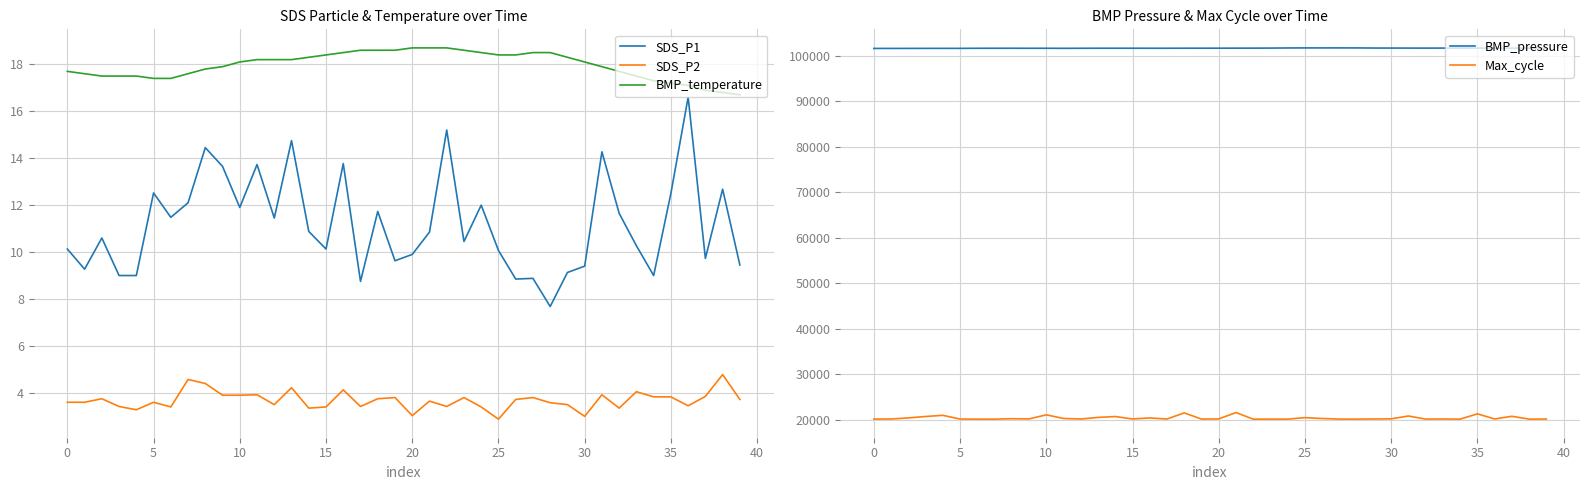

How many data points in BMP_pressure are less than 101608?

20